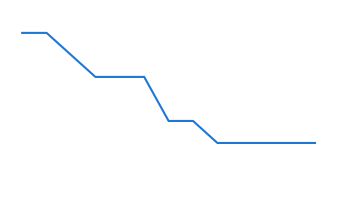

Does the chart display data point markers on the line(s)?

No